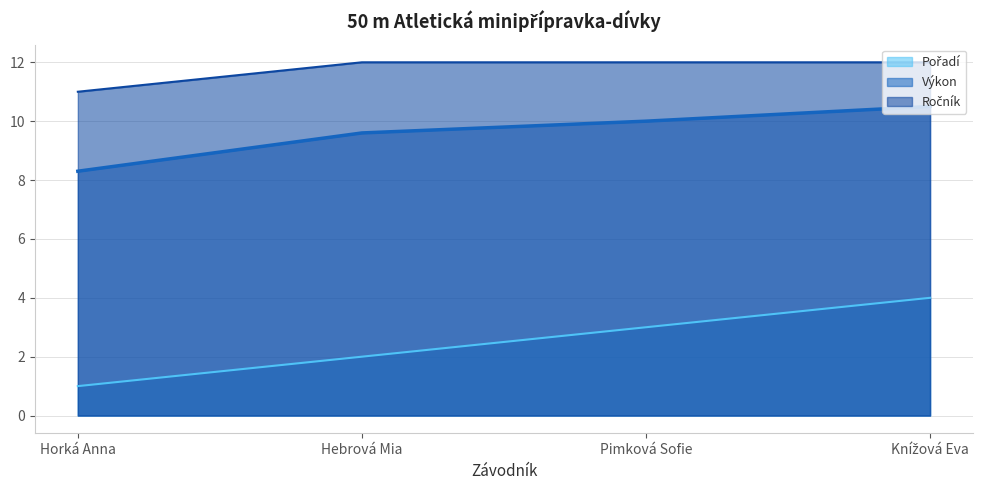

What is the maximum value for Výkon?

10.5